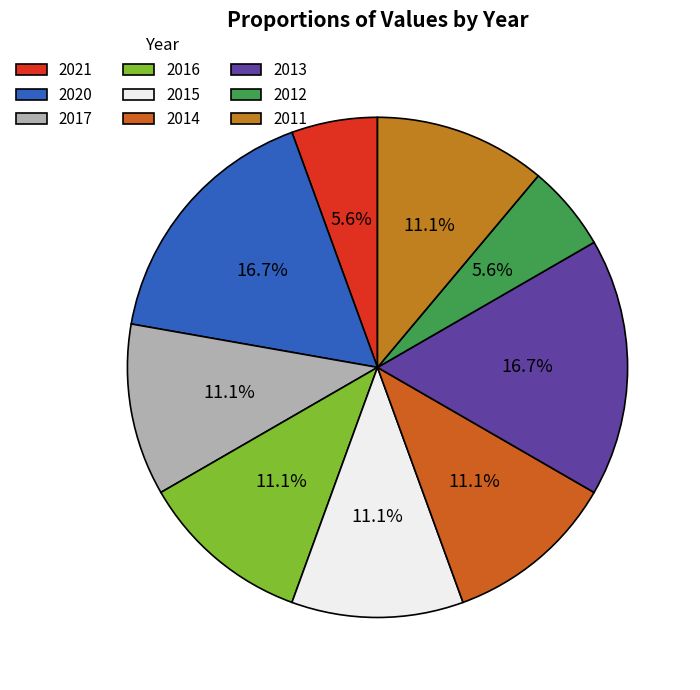

How many segments does this pie chart have?

9